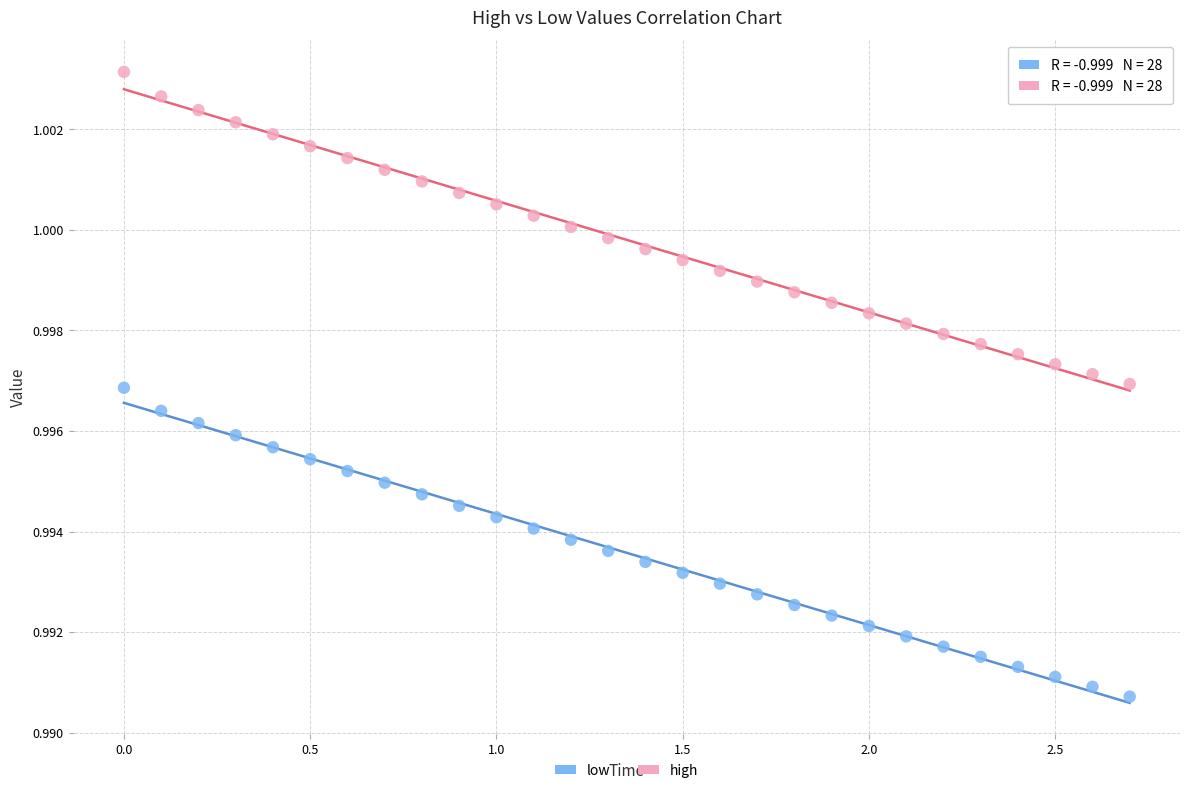

Which series has the widest spread of Y values?

high